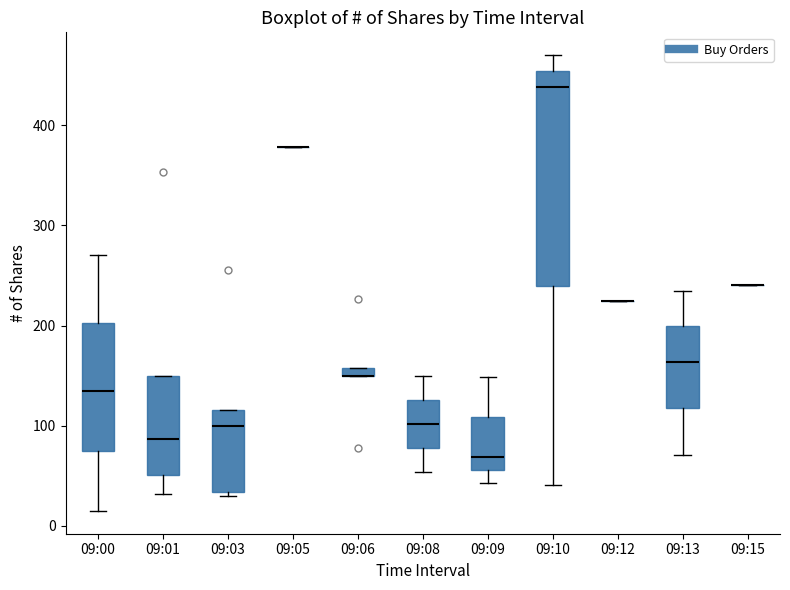

Which box is the tallest, from its lower edge to its upper edge?

09:10